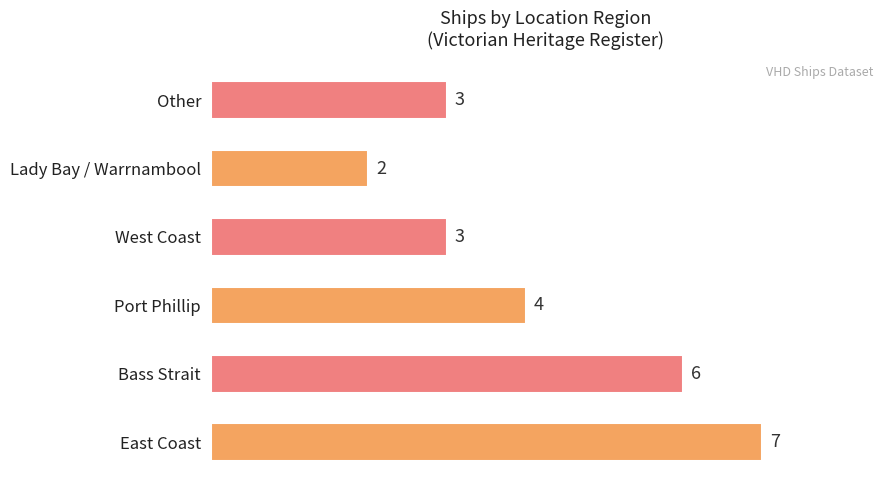

What is the average value?

4